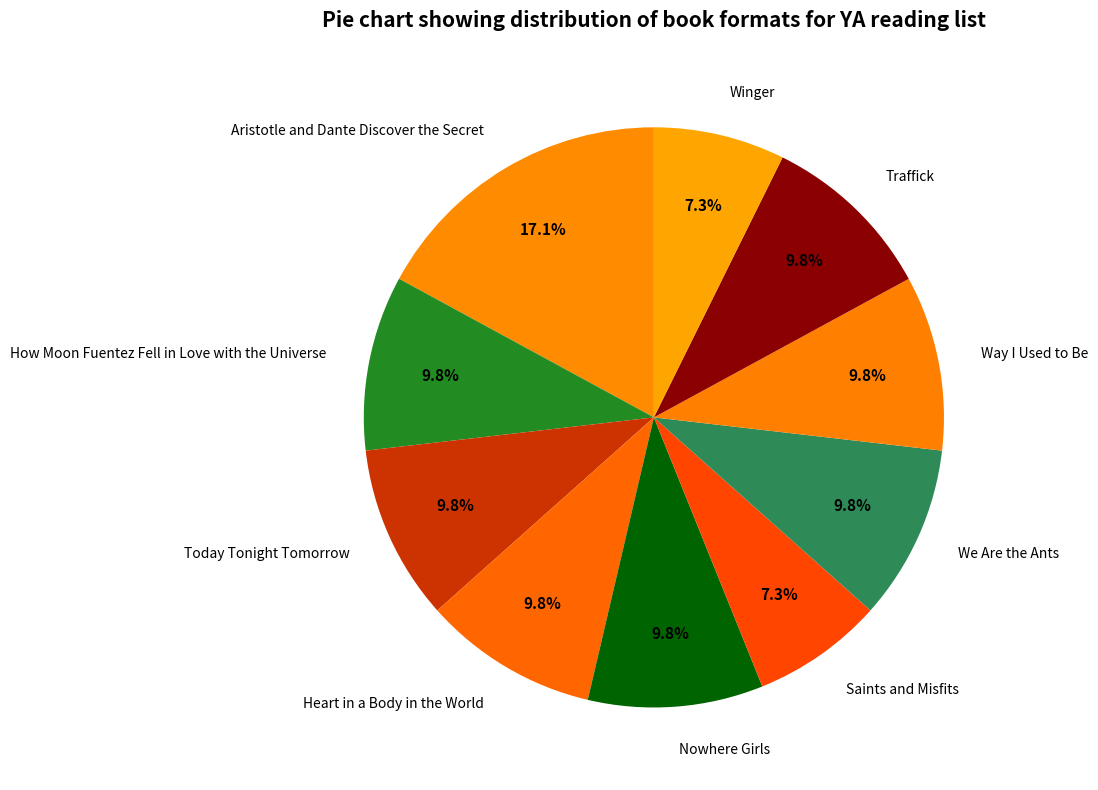

True or false: Heart in a Body in the World accounts for 20% of the total.

False